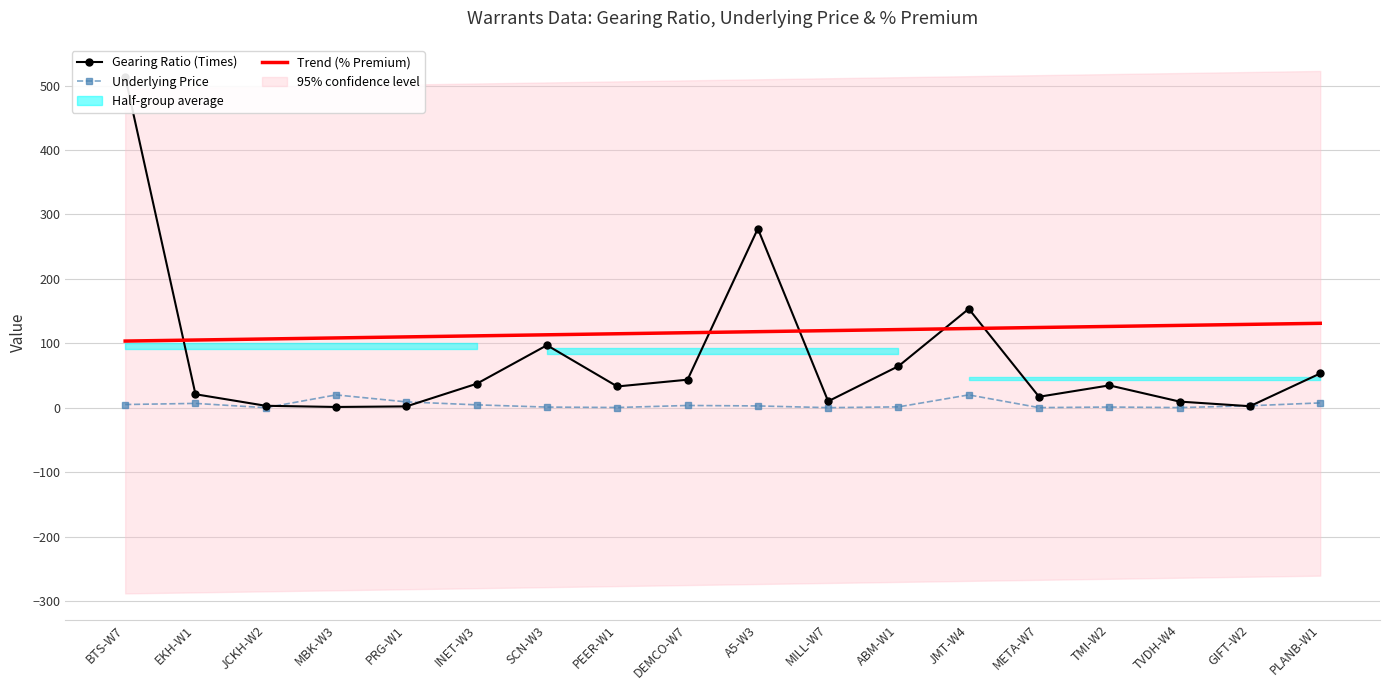

What is the total value across all series at MILL-W7?

129.8